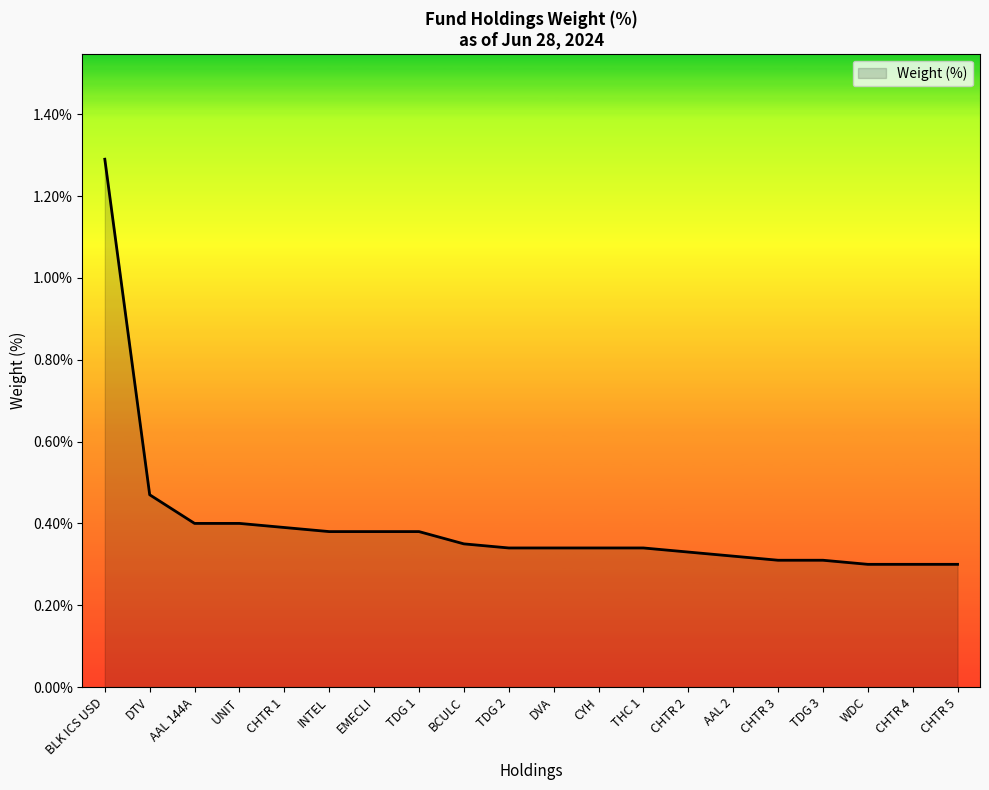

What is the difference between the maximum and minimum values?

1.0